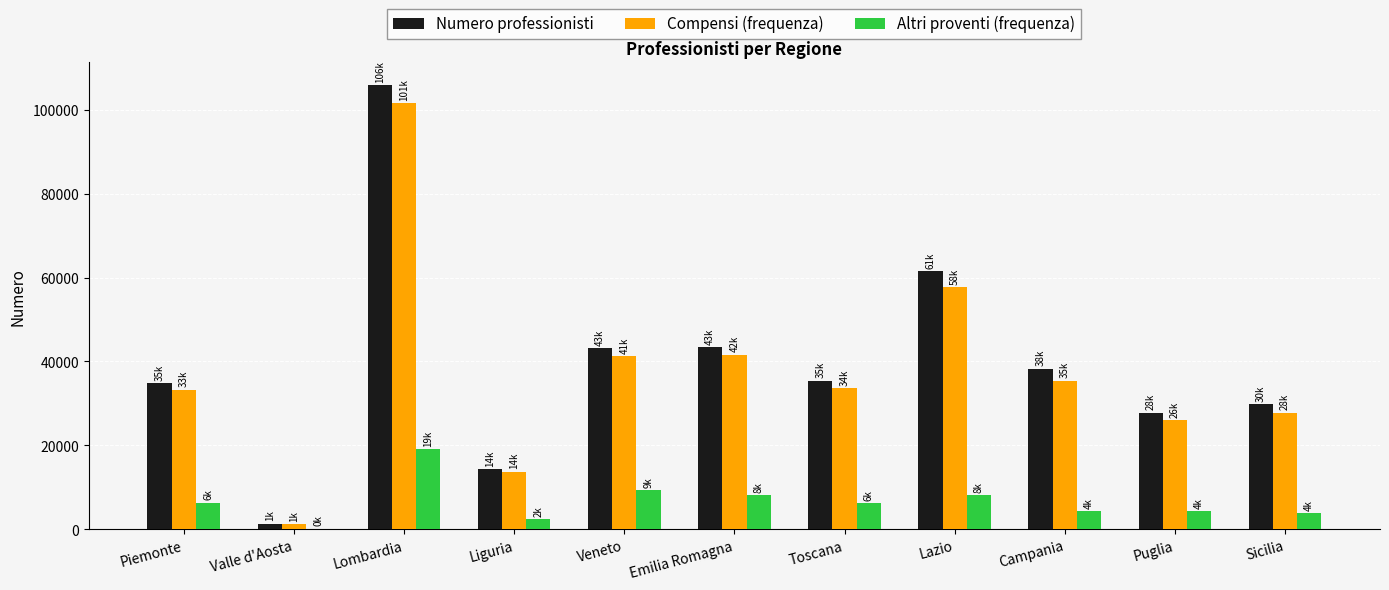

At which category does the chart reach its peak across all series?

Lombardia